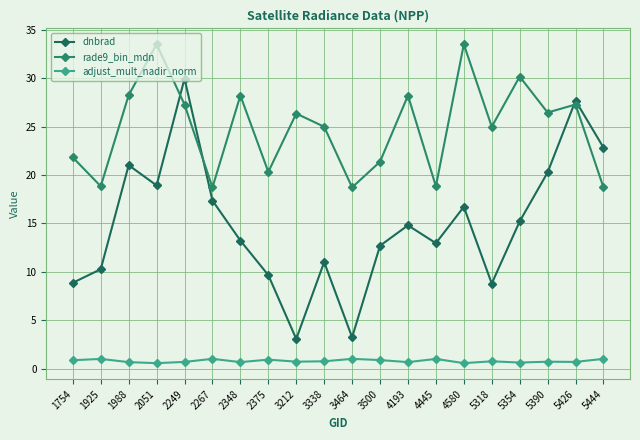

After their last crossing, which series has the higher values: dnbrad or rade9_bin_mdn?

dnbrad